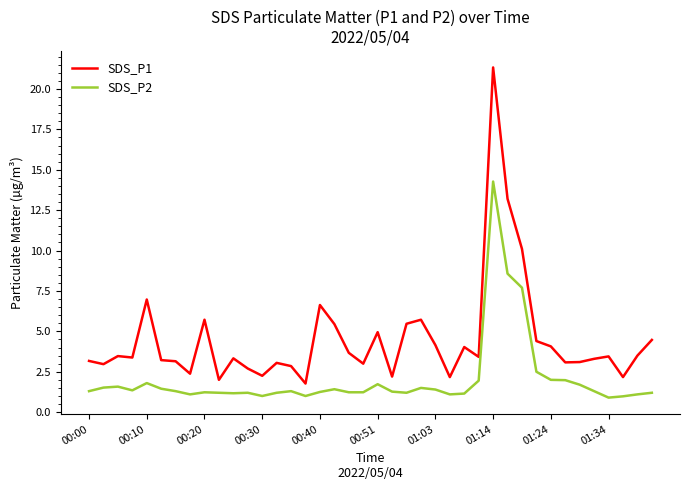

Is this an area chart (filled region under the line)?

No